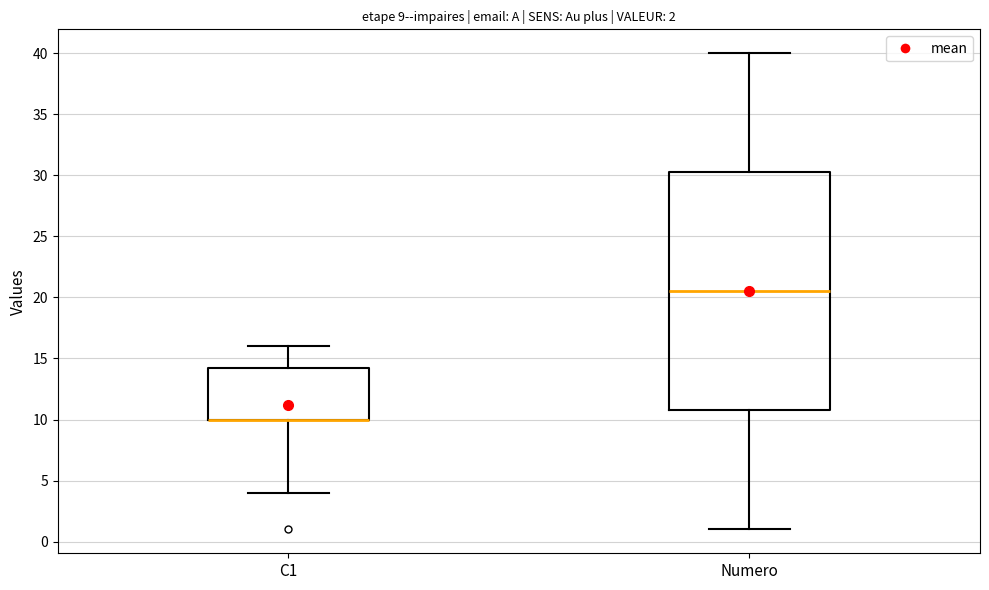

Which box is the tallest, from its lower edge to its upper edge?

Numero